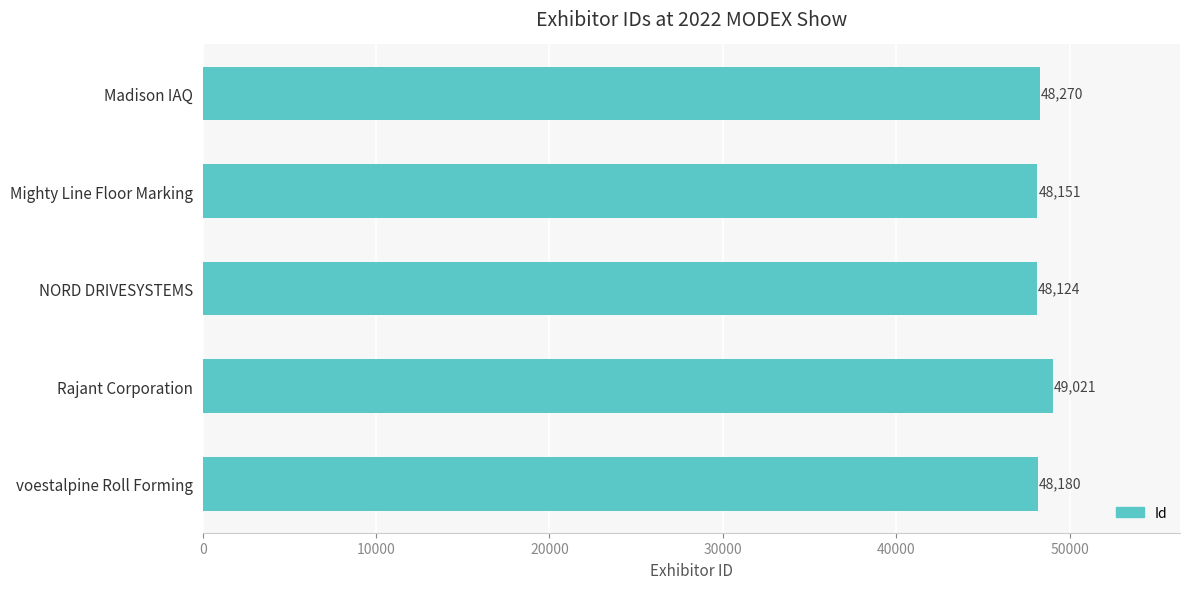

What position from the bottom is NORD DRIVESYSTEMS?

3